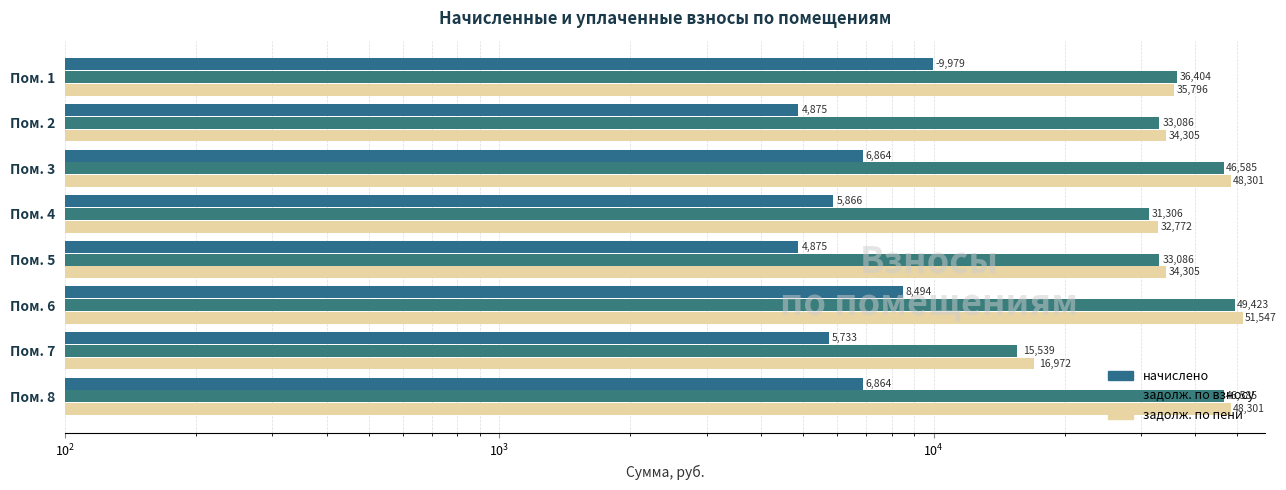

Is it true that задолж. по пени equals 16102.4 at Пом. 2?

False